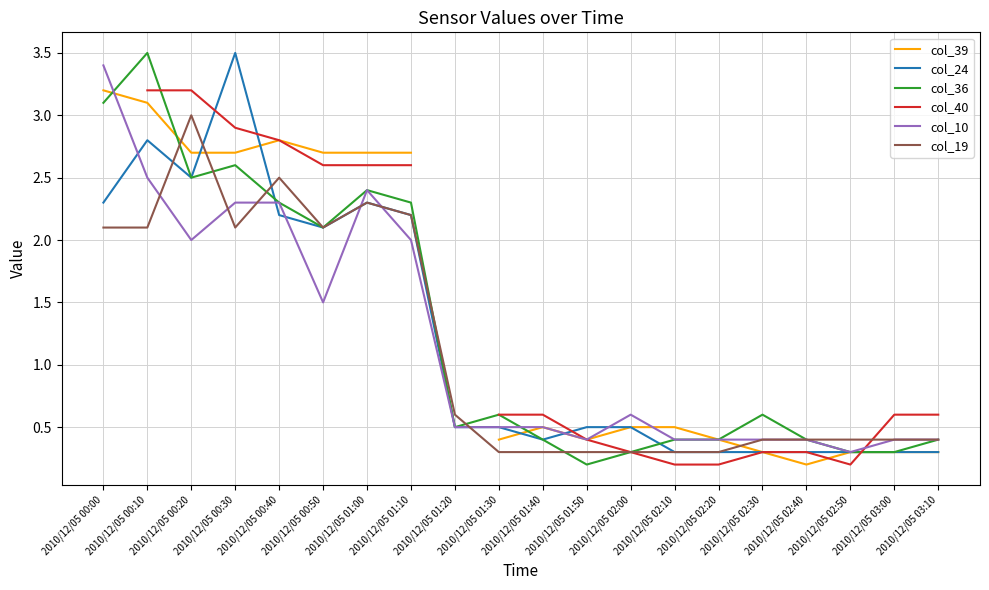

How many distinct data groups are displayed?

6